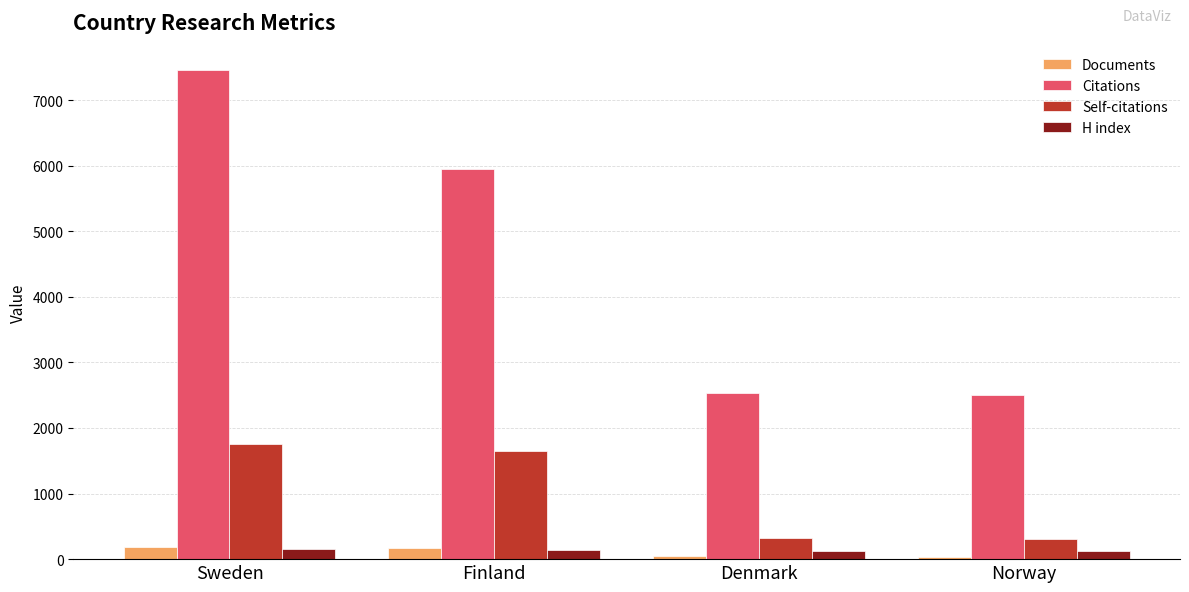

What value does the H index series have at Denmark, to the nearest 5?

120